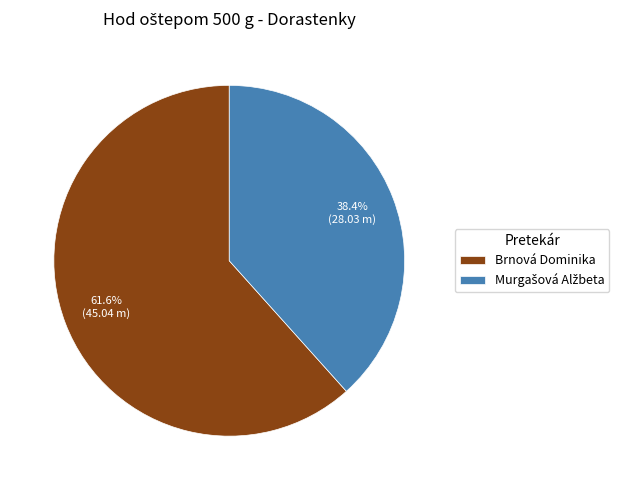

What is the largest slice in the pie chart?

Brnová Dominika